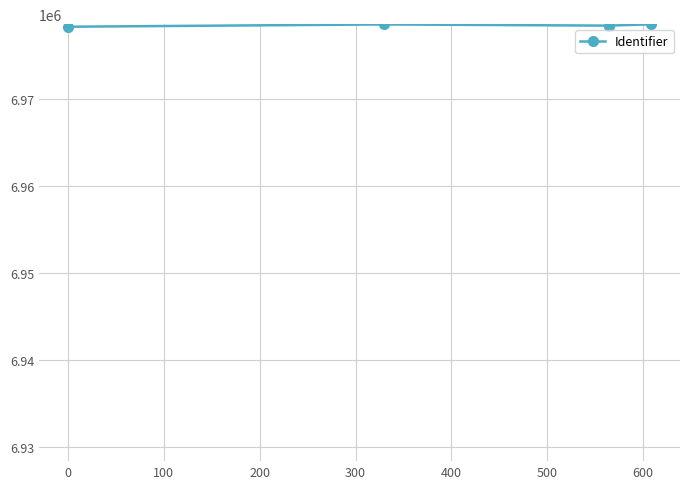

What is the smallest value displayed?

6978338